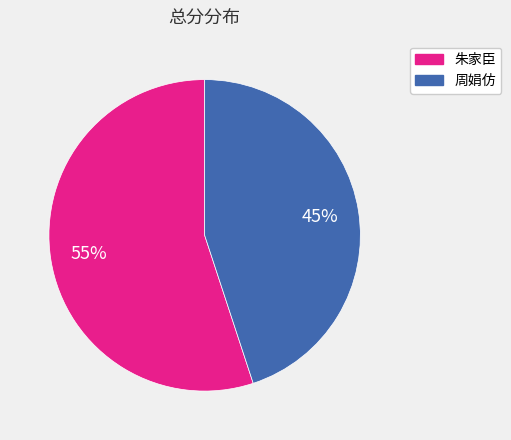

Which has a higher value, 朱家臣 or 周娟仿?

朱家臣